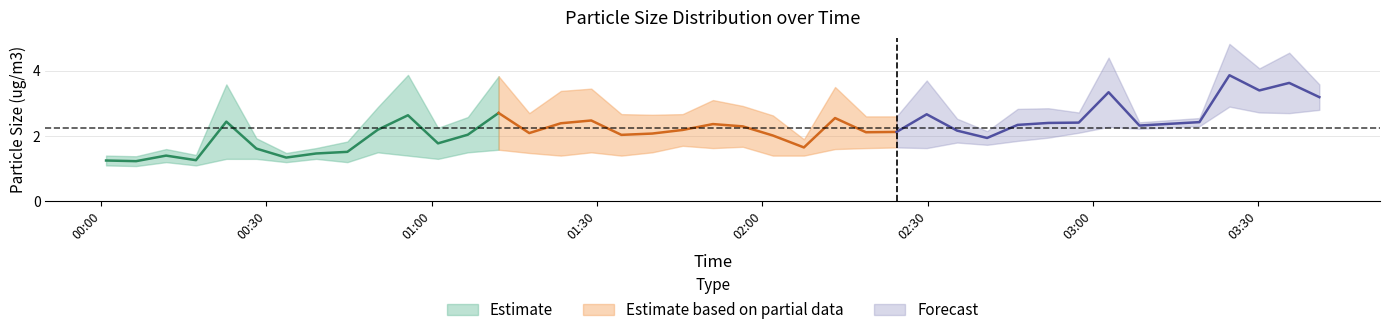

At which category is the sum across all series the highest?

2022/10/01 03:24:47